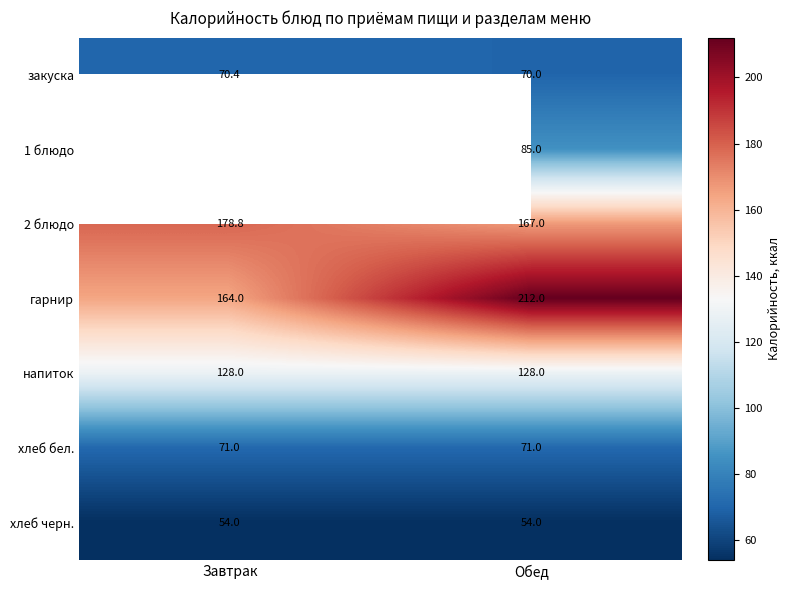

Is it true that напиток equals 128.0 at Обед?

True